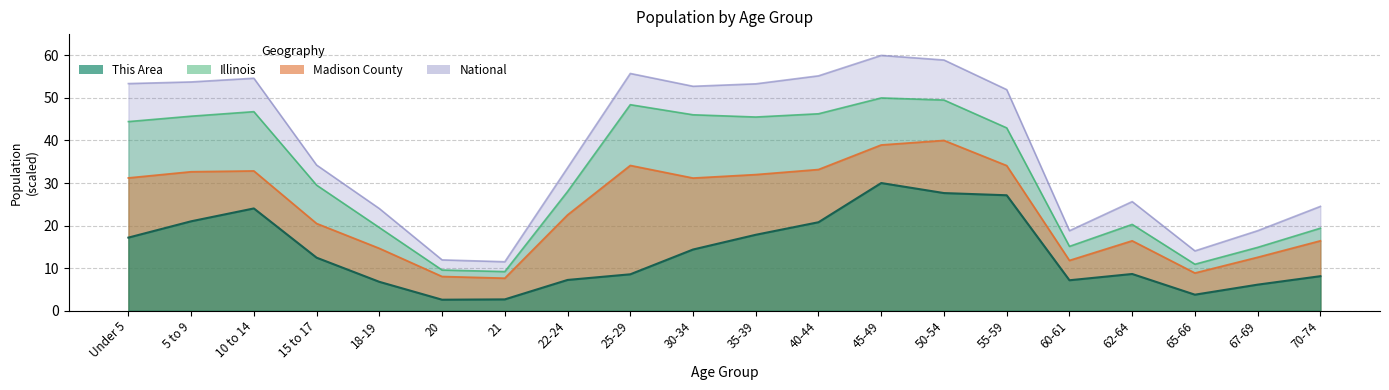

True or false: This Area has more than 2 interior local peaks.

True